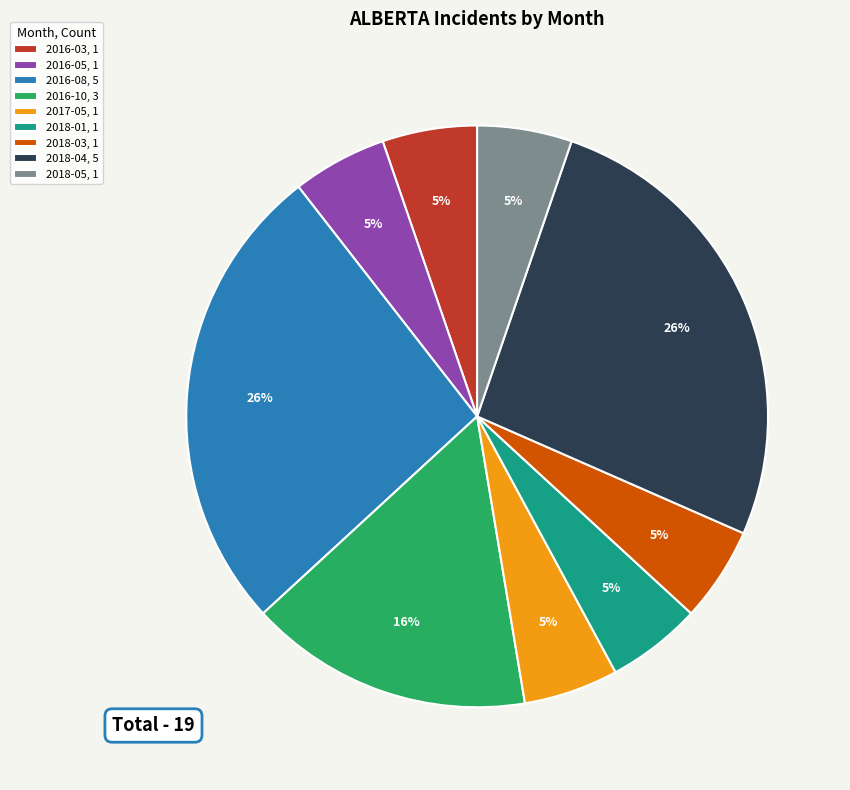

Is there a majority slice in this chart?

No